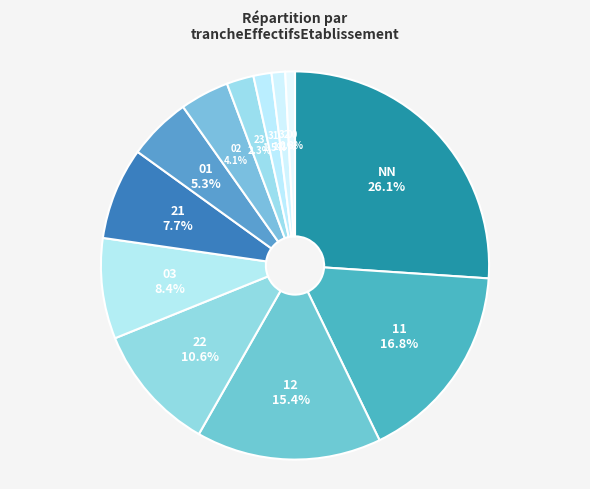

Which has a higher value, 22 or 01?

22